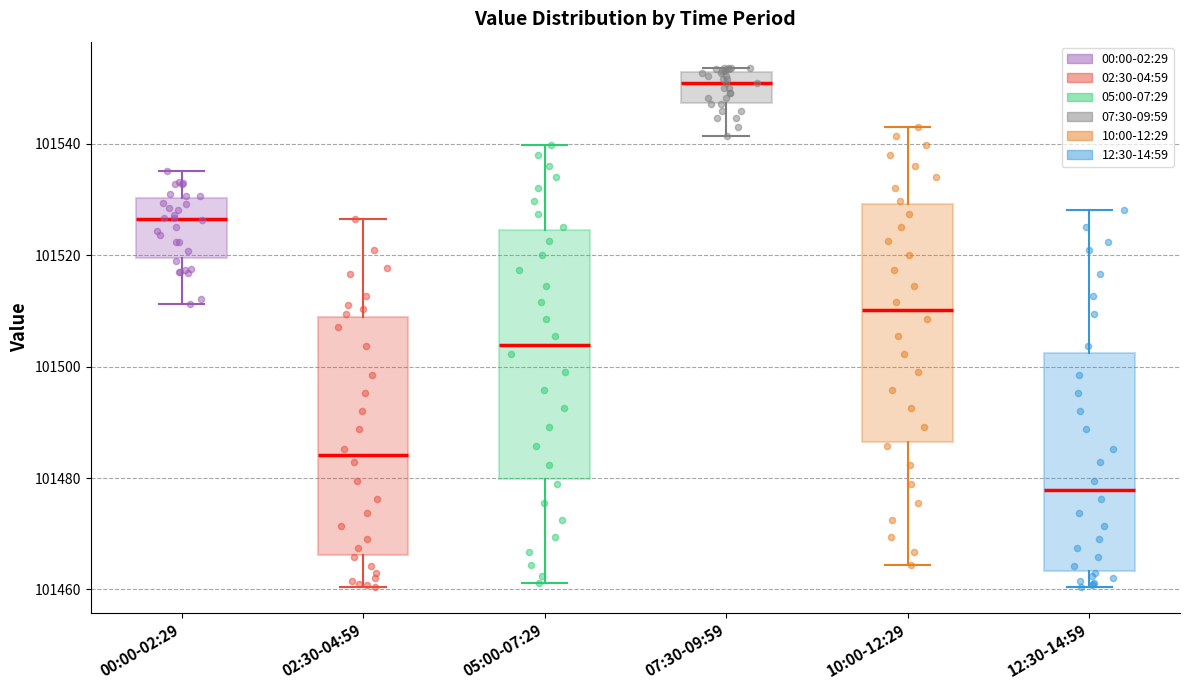

Reading left to right, read every box against the y-axis: the position of its median line, the range the box covers, and the ends of its whiskers. The values are not printed on the chart, so give them approximately, as read against the axis.

00:00-02:29: median 101526, box 101520 to 101530, whiskers 101512 to 101536
02:30-04:59: median 101484, box 101466 to 101508, whiskers 101460 to 101526
05:00-07:29: median 101504, box 101480 to 101524, whiskers 101462 to 101540
07:30-09:59: median 101550, box 101548 to 101554, whiskers 101542 to 101554 (just above the box's upper edge)
10:00-12:29: median 101510, box 101486 to 101530, whiskers 101464 to 101544
12:30-14:59: median 101478, box 101464 to 101502, whiskers 101460 to 101528